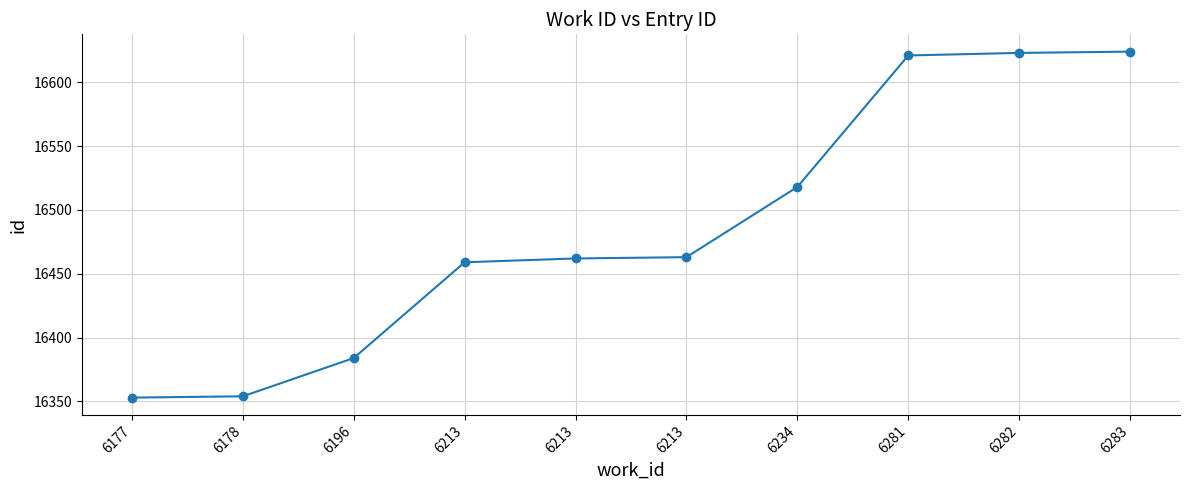

Reading right to left, transcribe all the data shown in this chart.

16624	16623	16621	16518	16463	16462	16459	16384	16354	16353